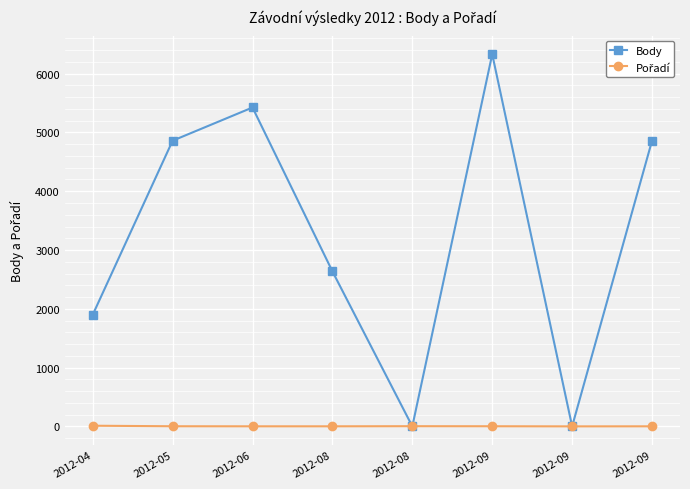

Count the number of data series in this chart.

2